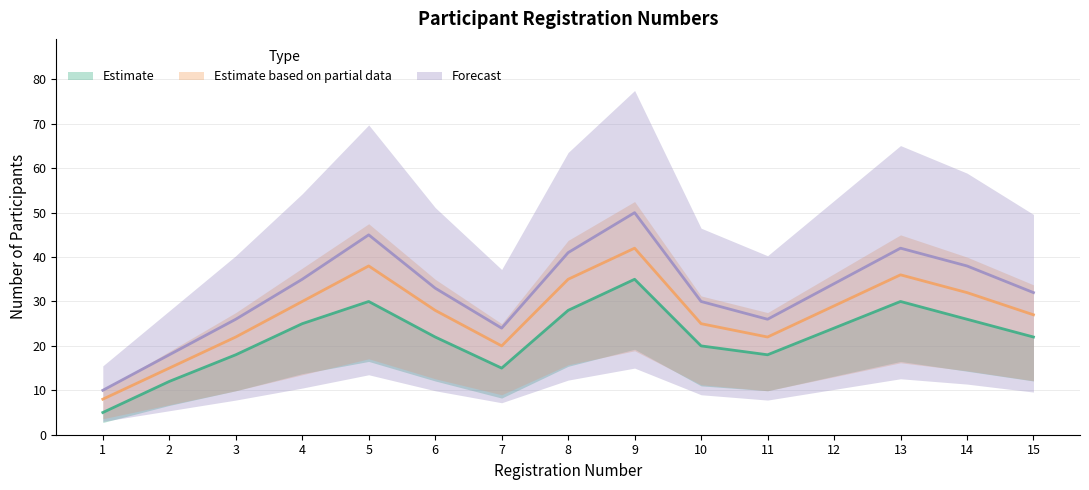

What is the difference between the Estimate values at 14 and 1?

21